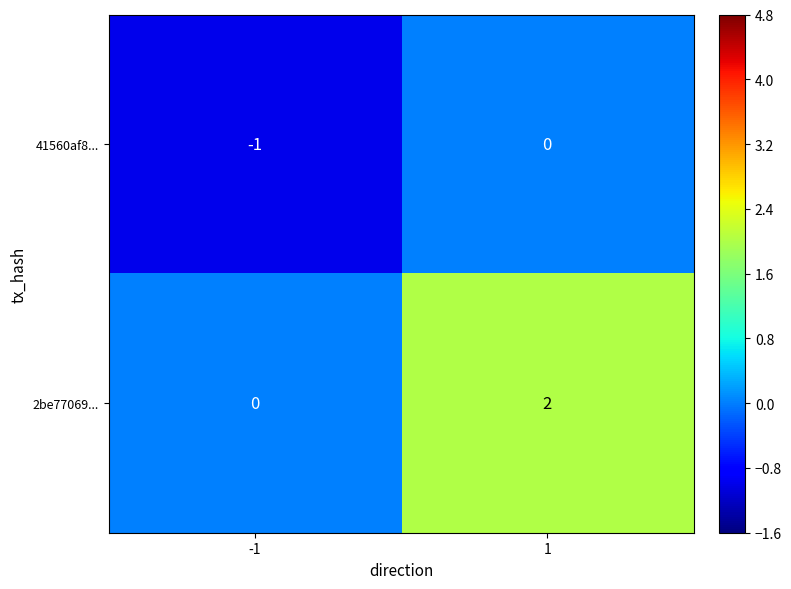

True or false: 2be77069... has a value of -1 at -1.

False